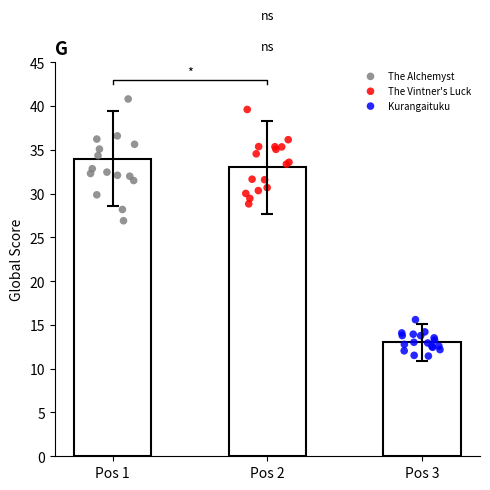

Approximately how many times larger is the value at Pos 1 compared to Pos 2?

1.0